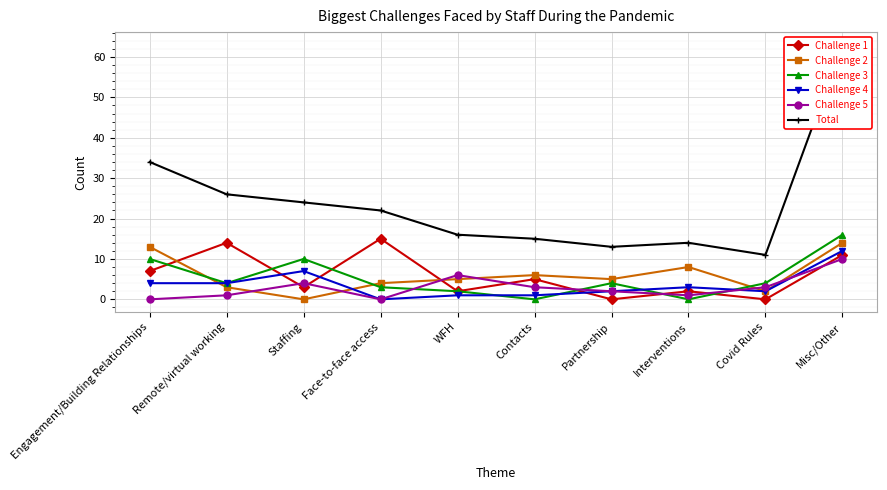

Reading left to right, extract all data points from this chart.

Challenge 1: Engagement/Building Relationships=7	Remote/virtual working=14	Staffing=3	Face-to-face access=15	WFH=2	Contacts=5	Partnership=0	Interventions=2	Covid Rules=0	Misc/Other=11
Challenge 2: Engagement/Building Relationships=13	Remote/virtual working=3	Staffing=0	Face-to-face access=4	WFH=5	Contacts=6	Partnership=5	Interventions=8	Covid Rules=2	Misc/Other=14
Challenge 3: Engagement/Building Relationships=10	Remote/virtual working=4	Staffing=10	Face-to-face access=3	WFH=2	Contacts=0	Partnership=4	Interventions=0	Covid Rules=4	Misc/Other=16
Challenge 4: Engagement/Building Relationships=4	Remote/virtual working=4	Staffing=7	Face-to-face access=0	WFH=1	Contacts=1	Partnership=2	Interventions=3	Covid Rules=2	Misc/Other=12
Challenge 5: Engagement/Building Relationships=0	Remote/virtual working=1	Staffing=4	Face-to-face access=0	WFH=6	Contacts=3	Partnership=2	Interventions=1	Covid Rules=3	Misc/Other=10
Total: Engagement/Building Relationships=34	Remote/virtual working=26	Staffing=24	Face-to-face access=22	WFH=16	Contacts=15	Partnership=13	Interventions=14	Covid Rules=11	Misc/Other=63